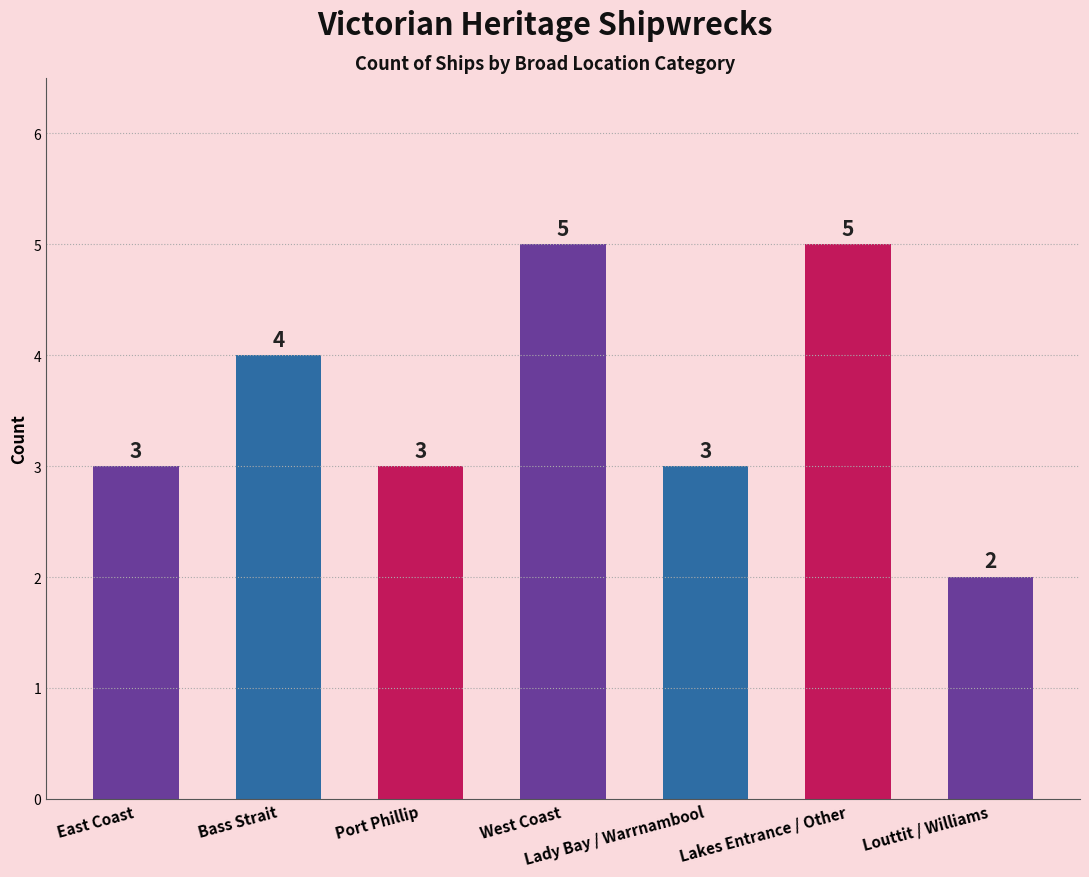

Reading left to right, what are all the values shown in this chart?

3	4	3	5	3	5	2